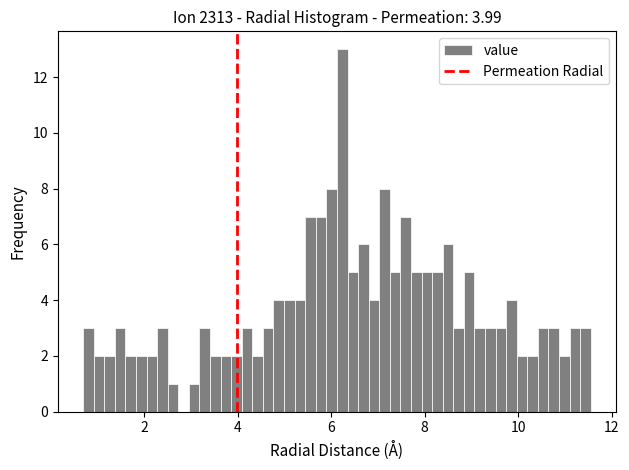

Read against the x-axis, roughly where is the centre of the tallest bar?

6.2